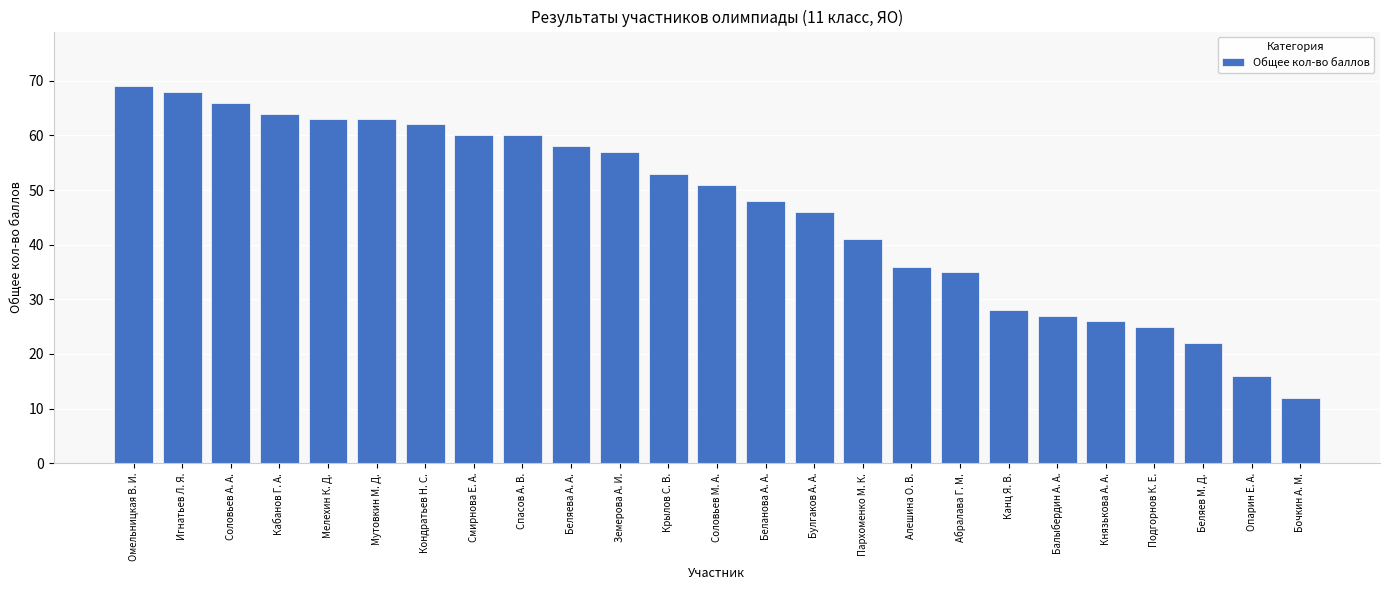

What is the smallest value displayed?

12